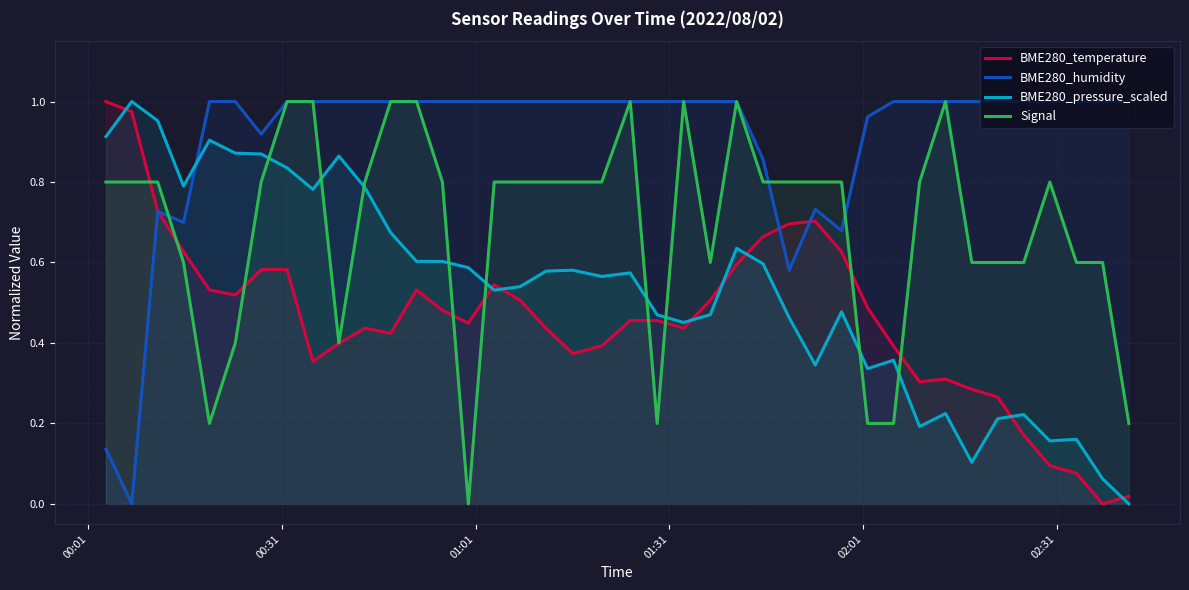

How many interior local peaks does the Signal series have?

5